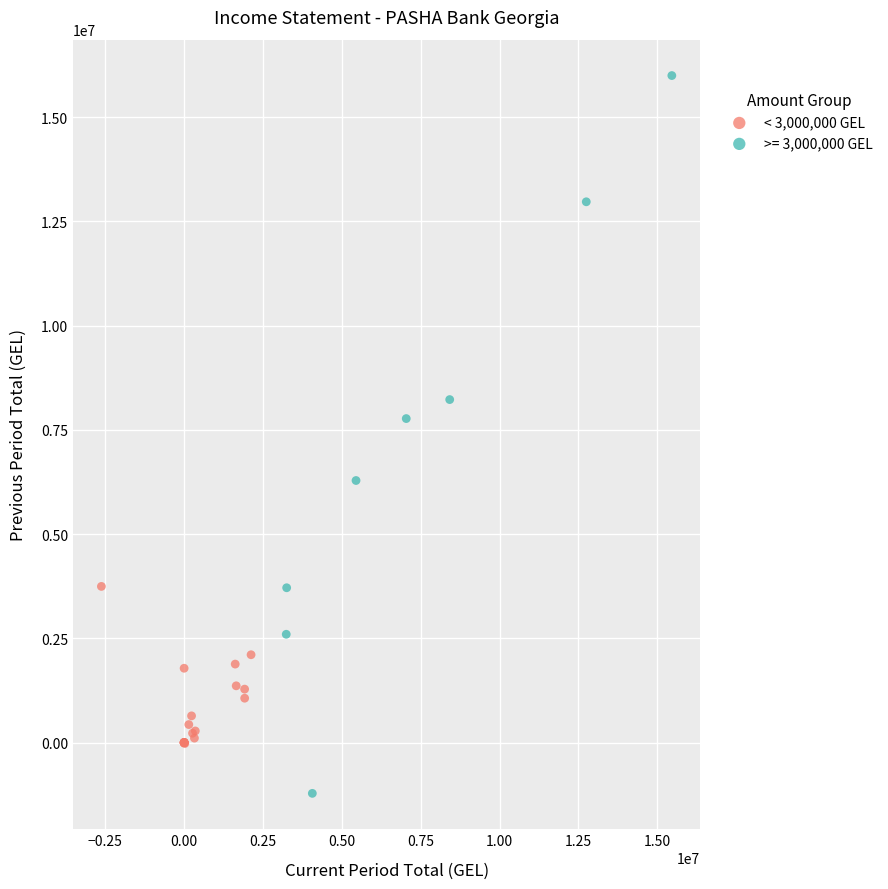

Which series reaches the minimum Y coordinate?

>= 3,000,000 GEL